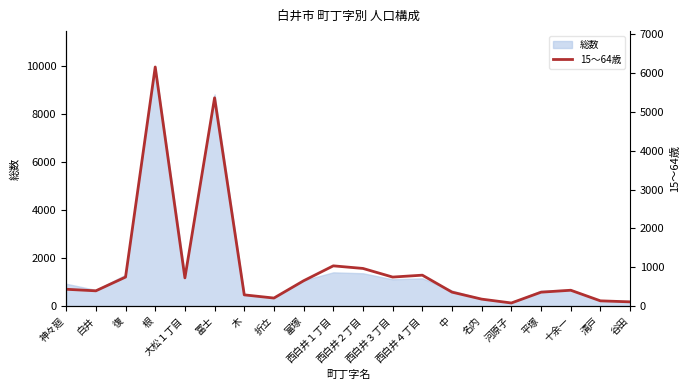

Reading right to left, transcribe all the data shown in this chart.

谷田=110	清戸=136	十余一=409	平塚=359	河原子=81	名内=180	中=360	西白井４丁目=797	西白井３丁目=748	西白井２丁目=970	西白井１丁目=1037	富塚=653	折立=208	木=290	冨士=5362	大松１丁目=727	根=6156	復=748	白井=394	神々廻=434